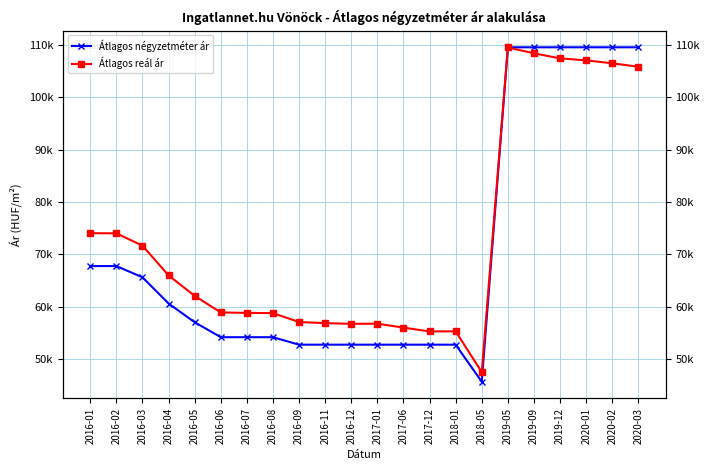

What is the highest value of the Átlagos négyzetméter ár series?

109523